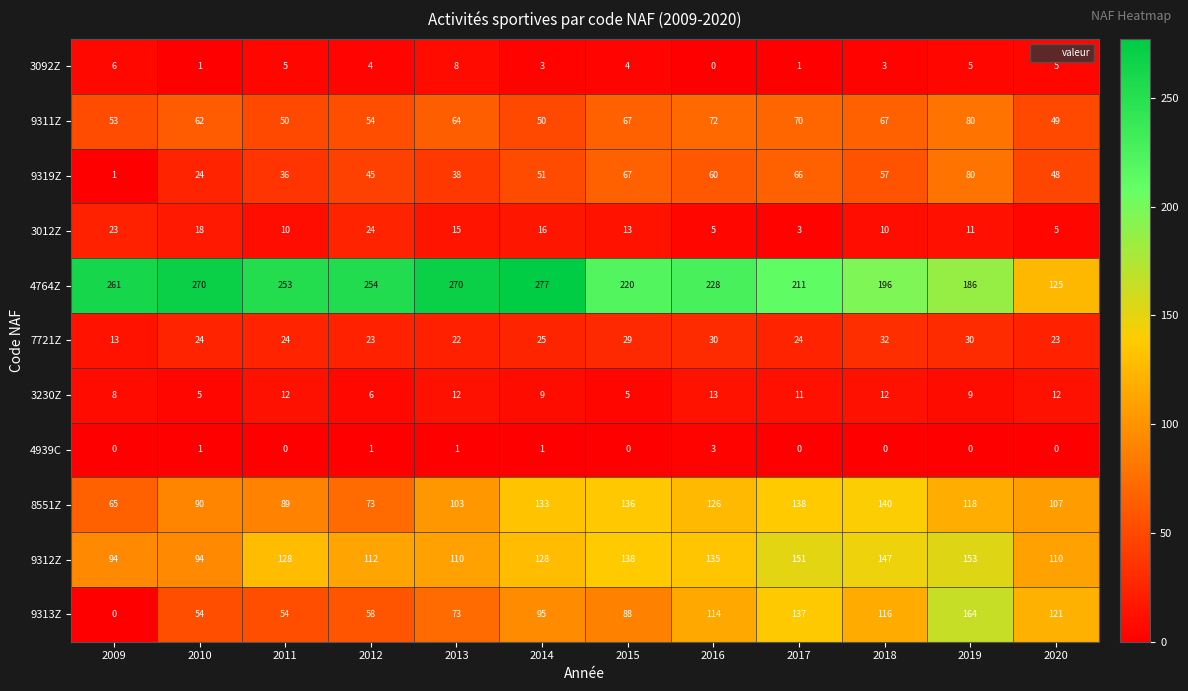

Which series has the largest range (max minus min)?

9313Z